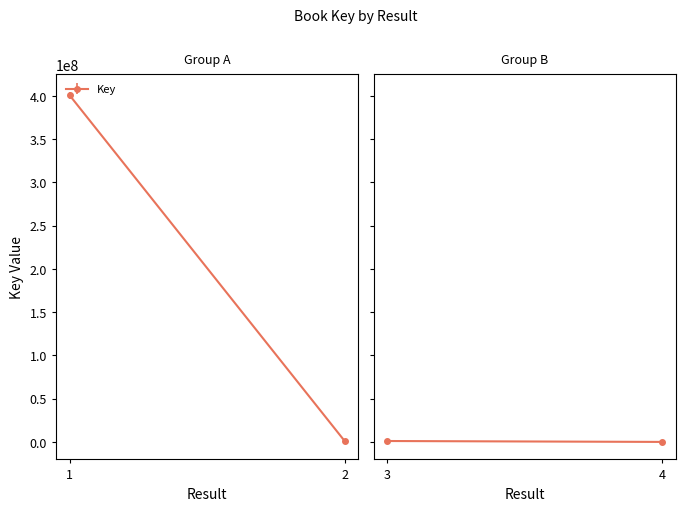

What is the change in value from 1 to 3?

-399573747